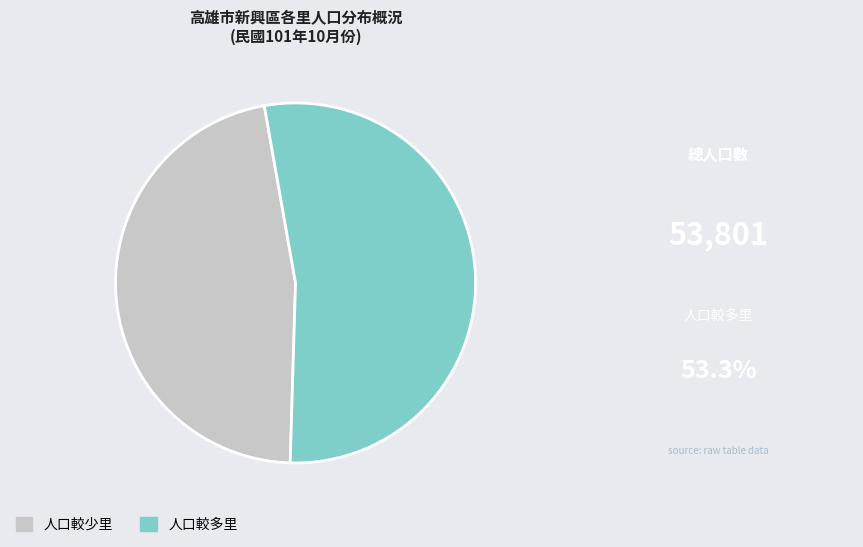

Count the number of slices in the pie.

2